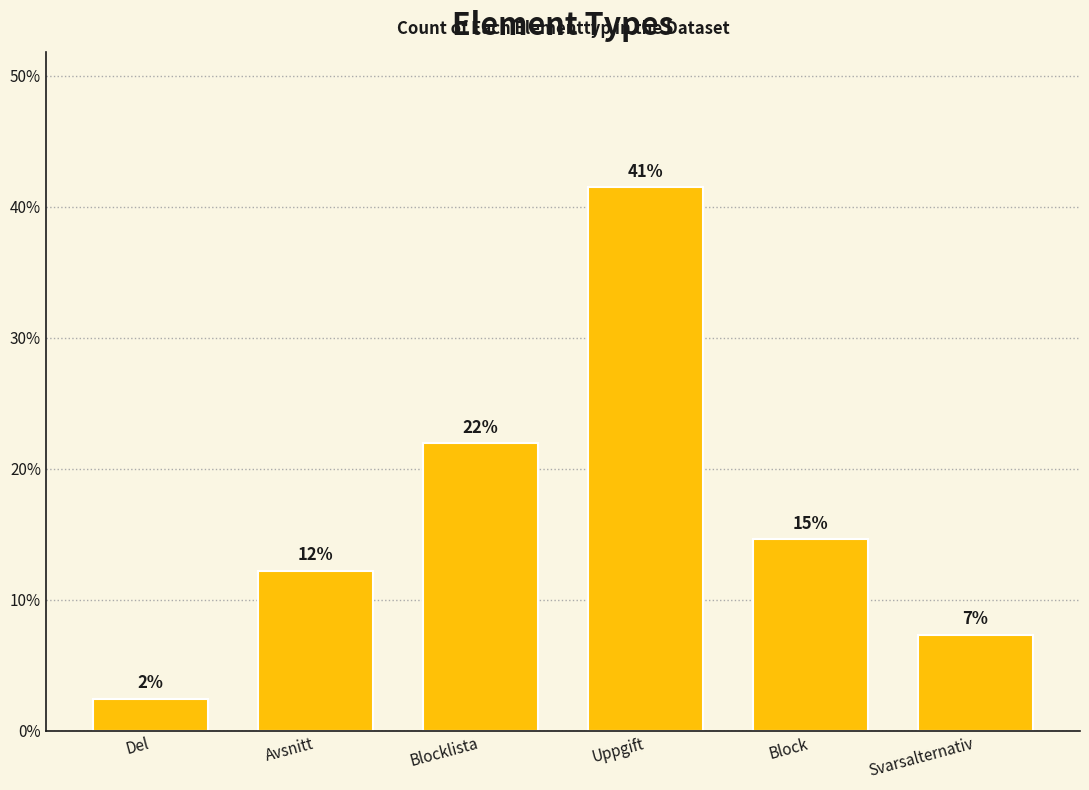

What is the difference between the maximum and minimum values?

39.0